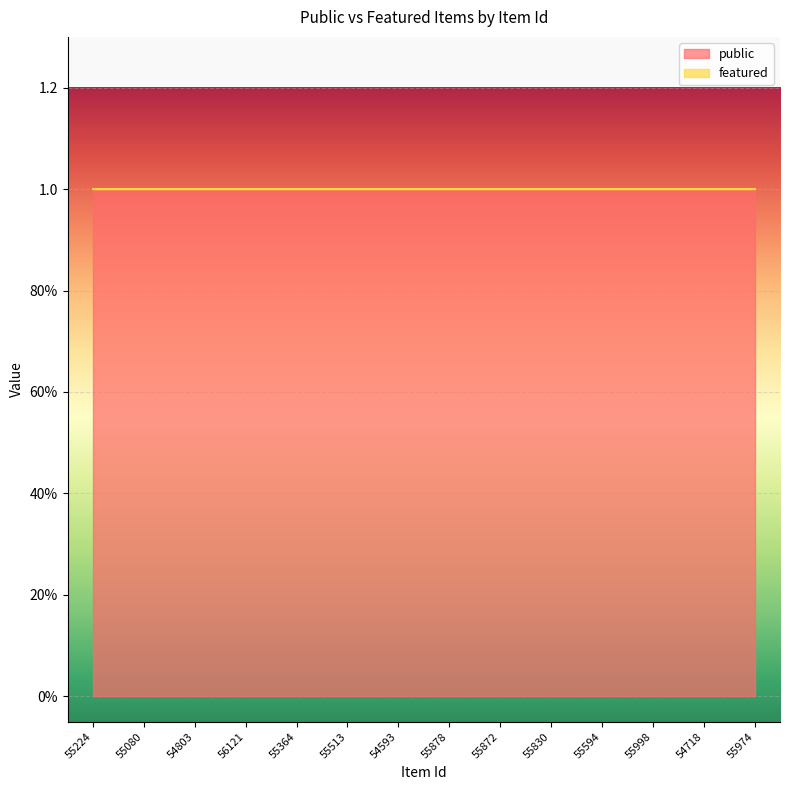

What is the approximate value of public at 55364?

1